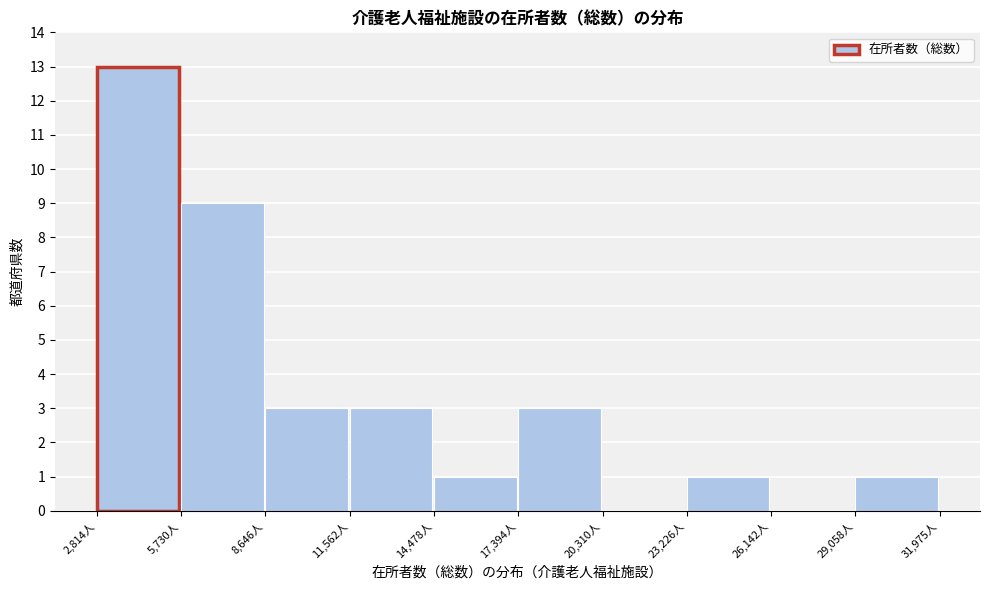

Over which range of the x-axis is the bar tallest?

3000 to 5500